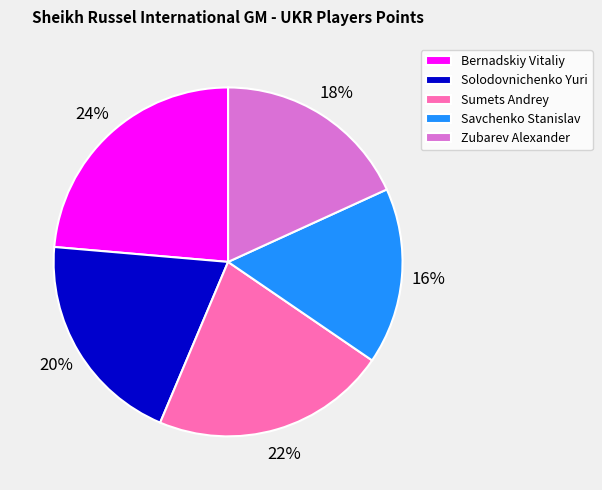

Is it true that Sumets Andrey is 35% of the pie?

False